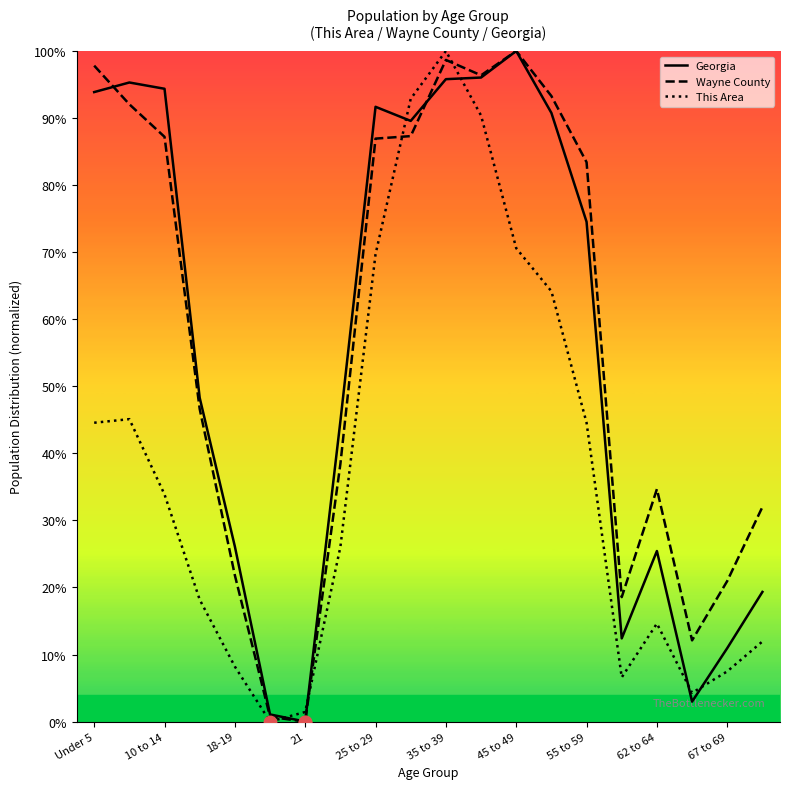

What are all the series names shown in the legend?

Georgia, Wayne County, This Area